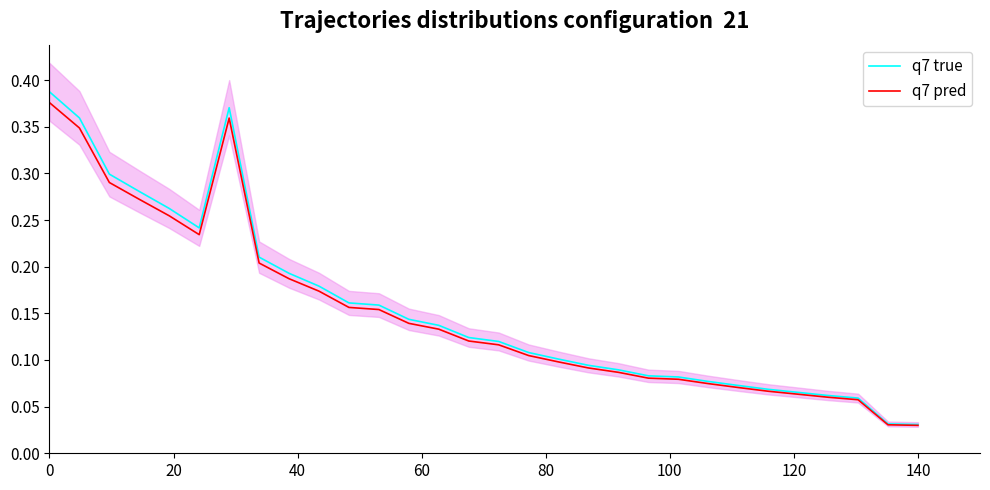

Reading left to right, transcribe all the data shown in this chart.

q7 true: 0.4	0.4	0.3	0.3	0.3	0.2	0.4	0.2	0.2	0.2	0.2	0.2	0.1	0.1	0.1	0.1	0.1	0.1	0.1	0.1	0.1	0.1	0.1	0.1	0.1	0.1	0.1	0.1	0.0	0.0
q7 pred: 0.4	0.3	0.3	0.3	0.3	0.2	0.4	0.2	0.2	0.2	0.2	0.2	0.1	0.1	0.1	0.1	0.1	0.1	0.1	0.1	0.1	0.1	0.1	0.1	0.1	0.1	0.1	0.1	0.0	0.0